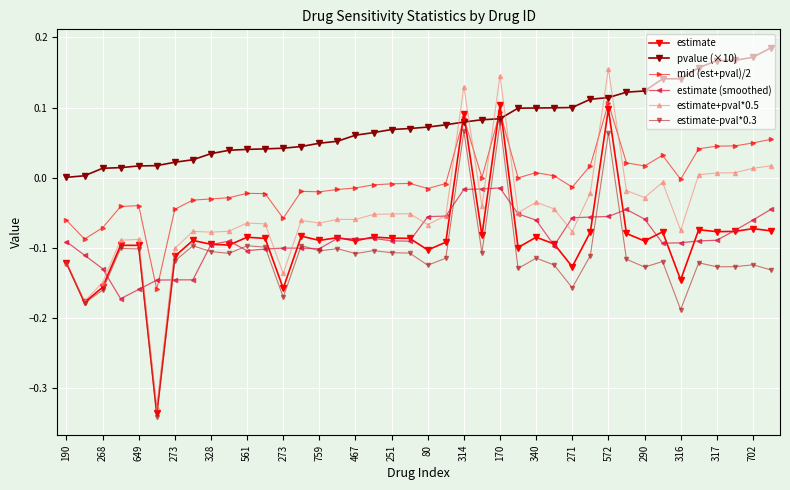

Which series has the widest spread of values?

estimate+pval*0.5